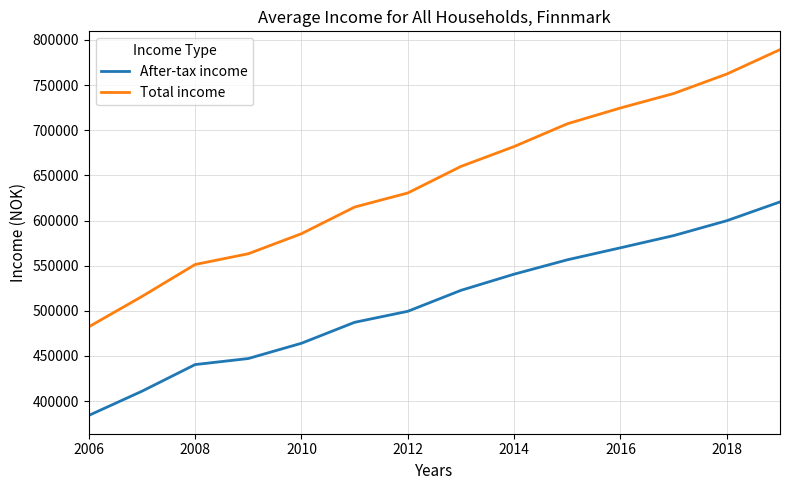

What is the maximum value for Total income?

789200